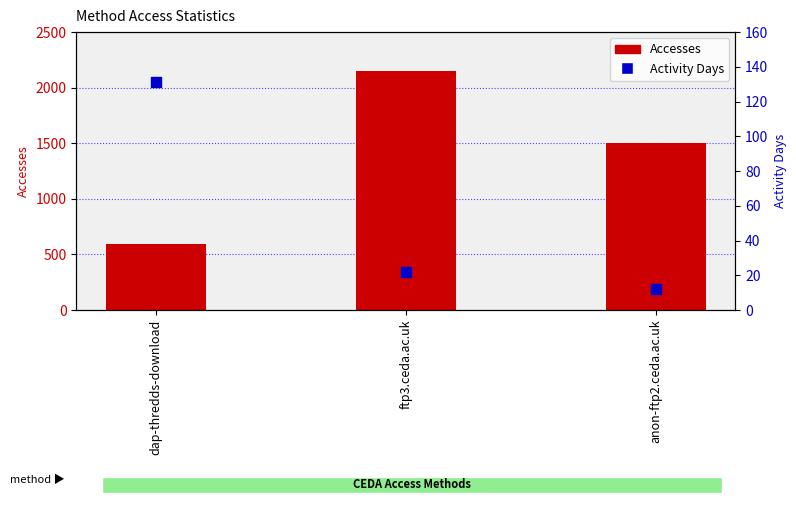

Which series reaches the maximum Y coordinate?

Accesses